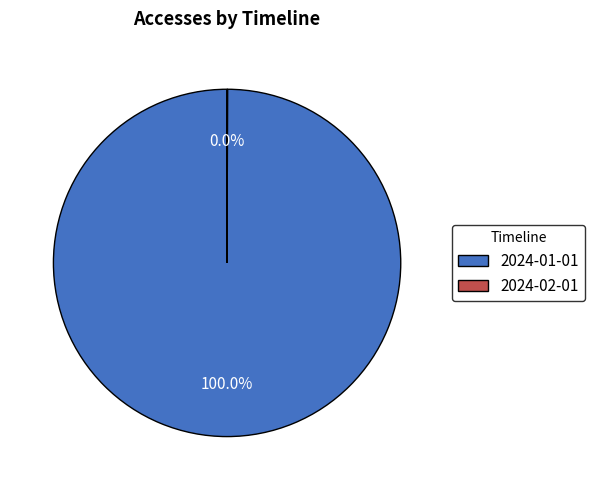

Does 2024-01-01 represent more than half of the total?

Yes